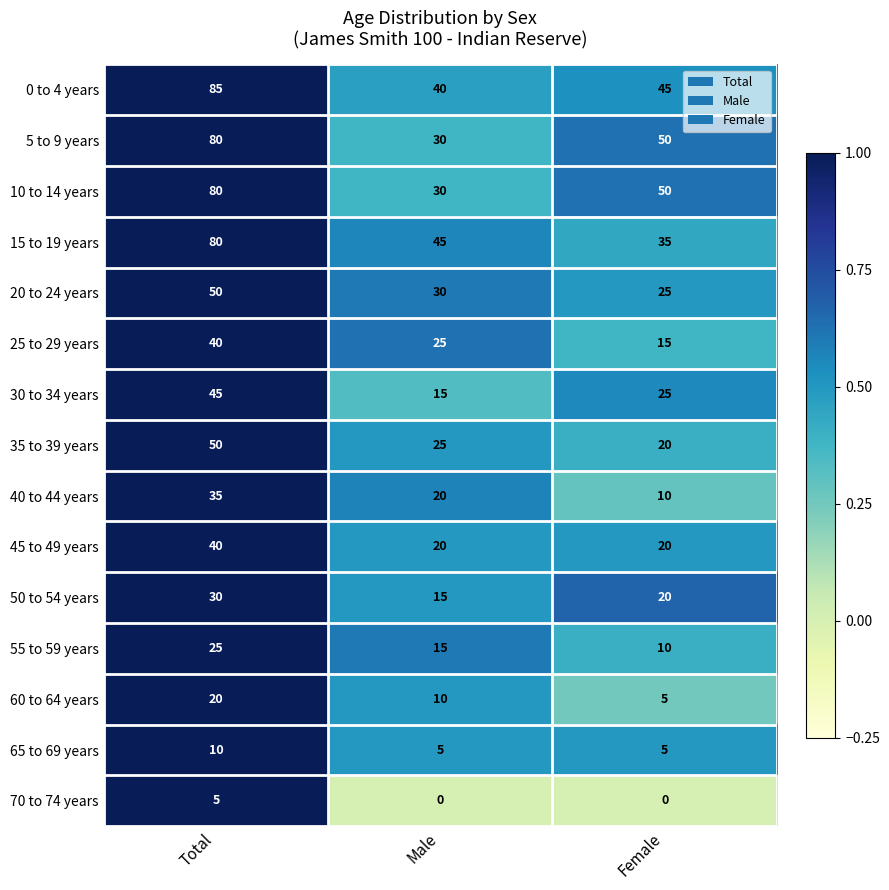

Is it true that 0 to 4 years equals 75 at Female?

False